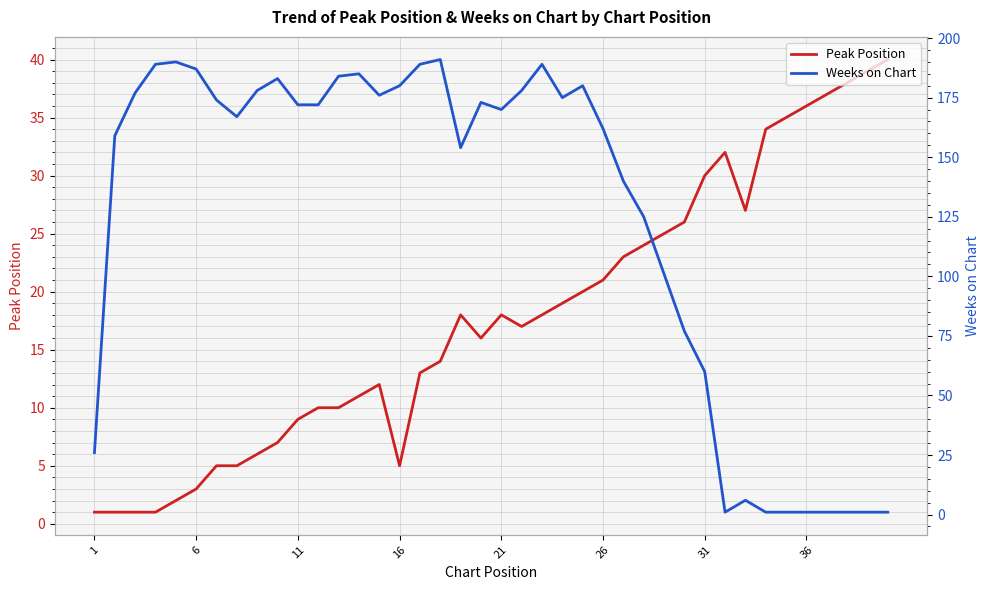

What is the sum of all Weeks on Chart values?

4977